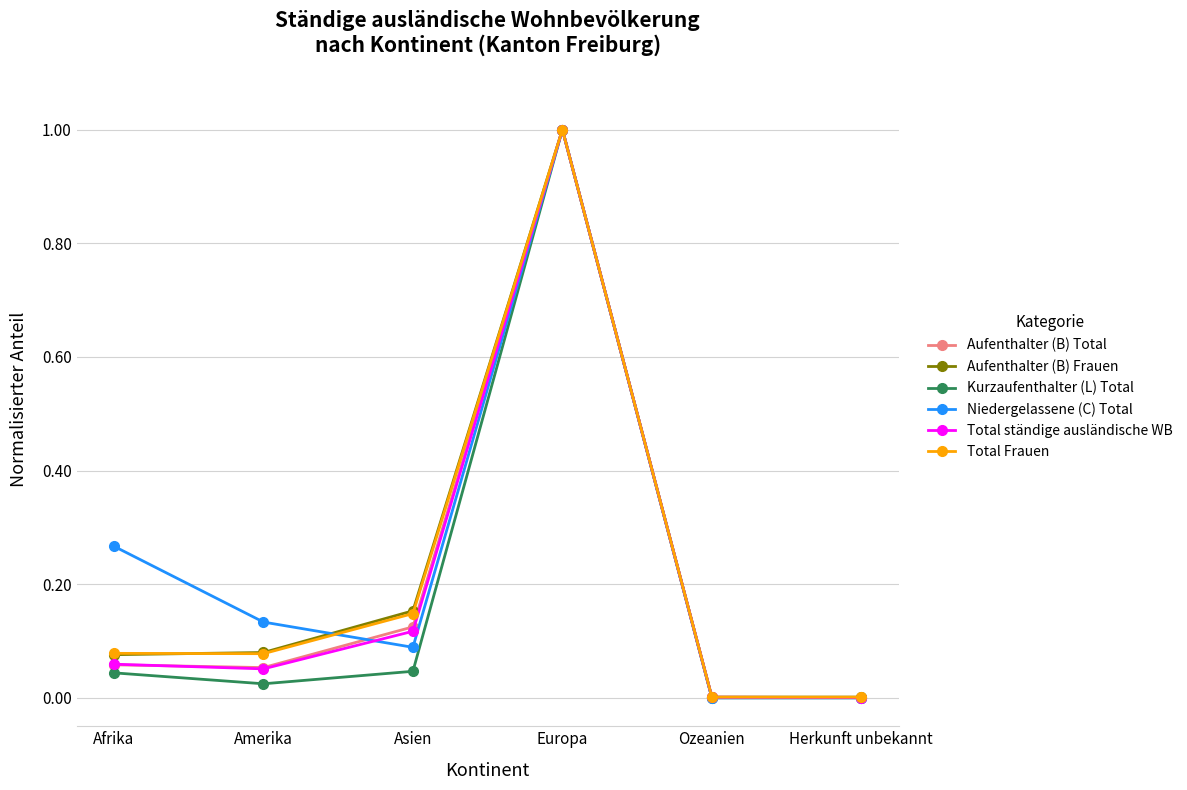

Between Afrika and Ozeanien, which series saw the biggest shift?

Niedergelassene (C) Total